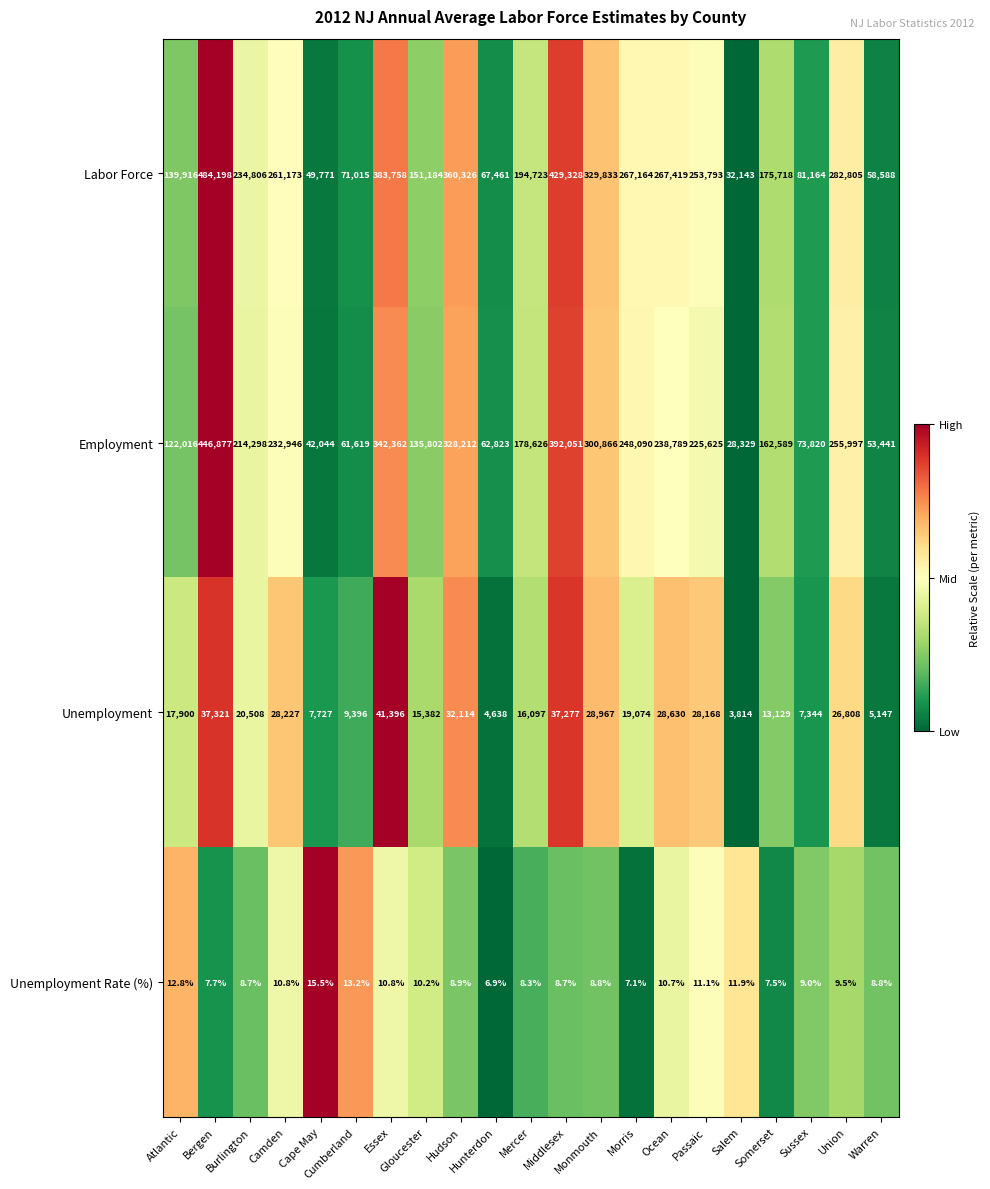

Which series has the largest range (max minus min)?

Labor Force